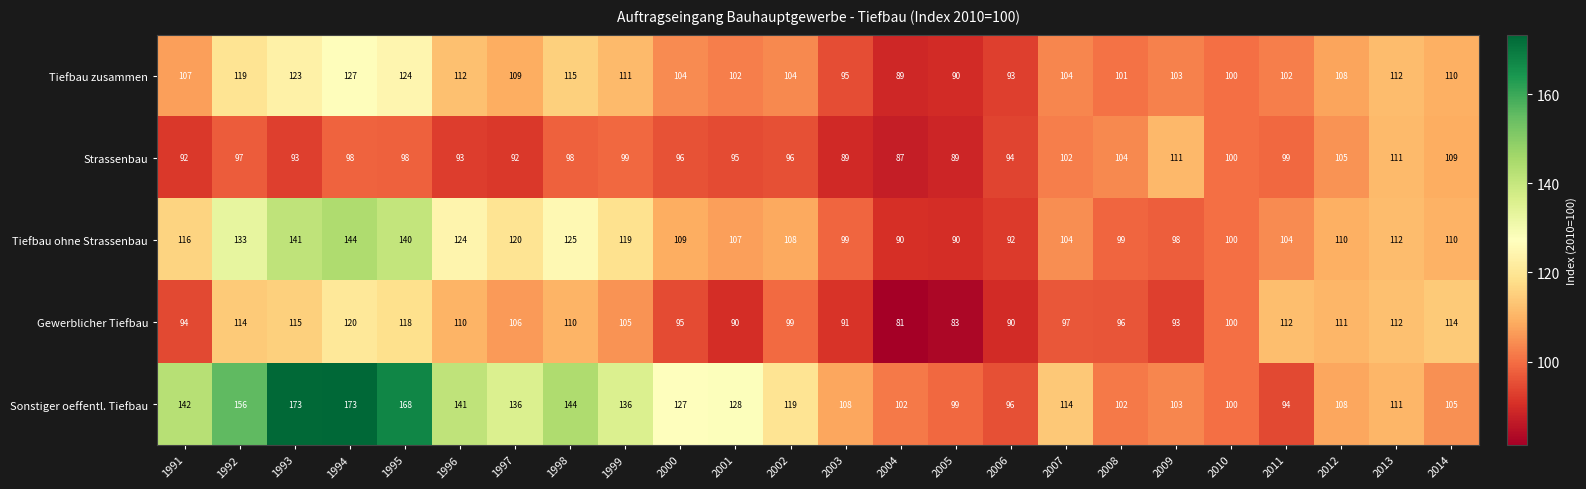

What value does the Tiefbau zusammen series have at 1994, to the nearest 10?

130